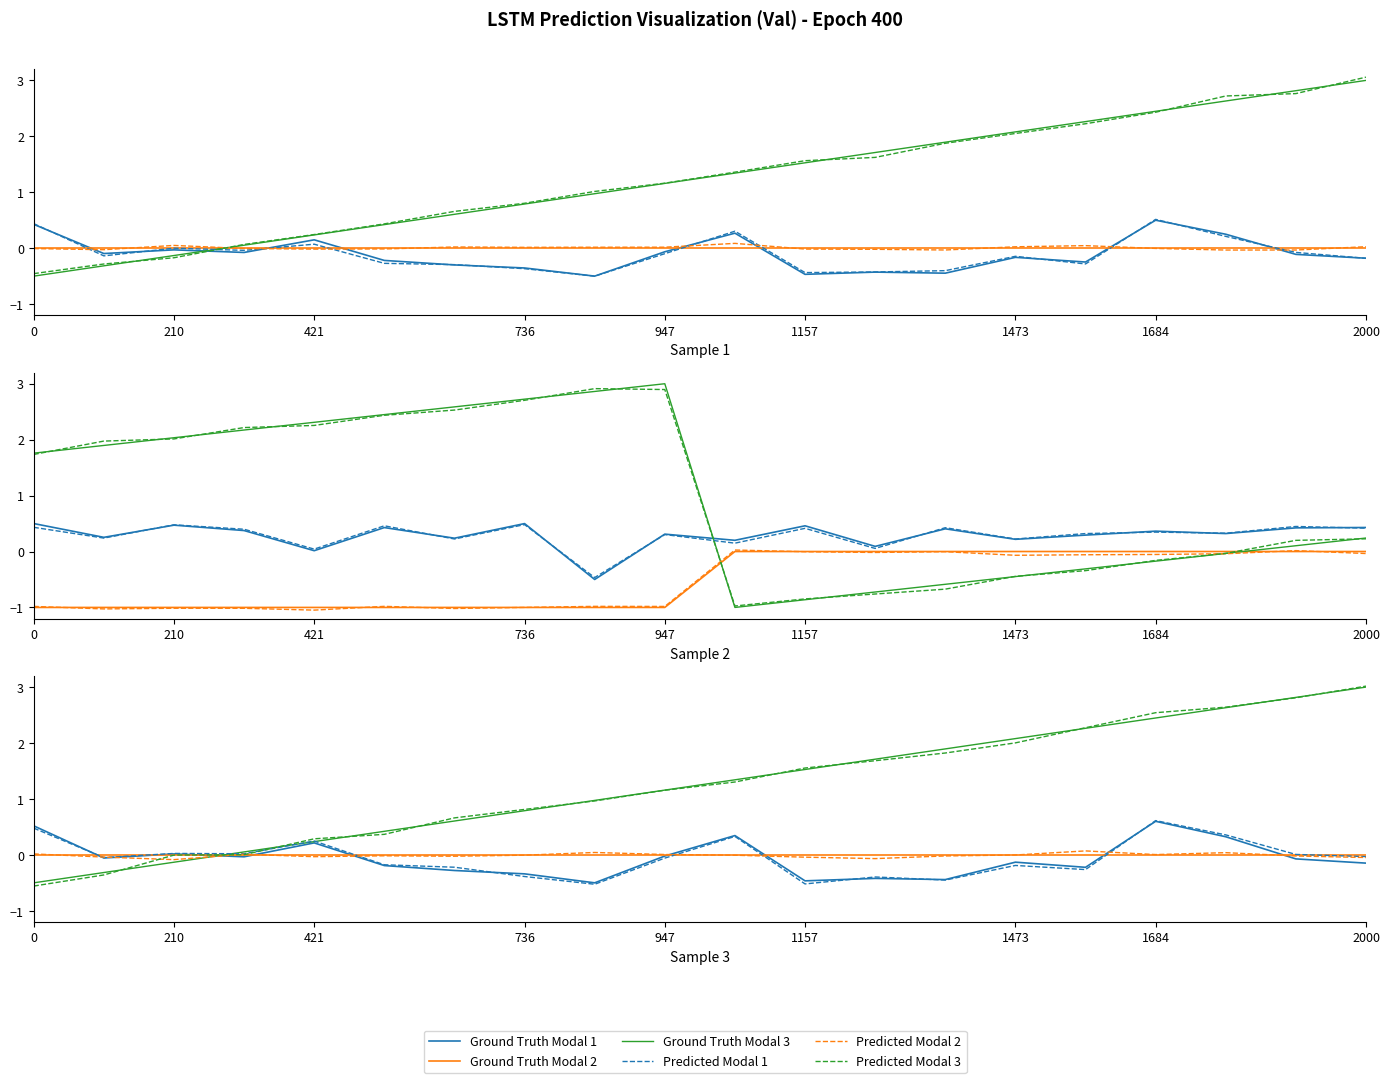

What value does the Predicted Modal 2 series have at 15?

0.1